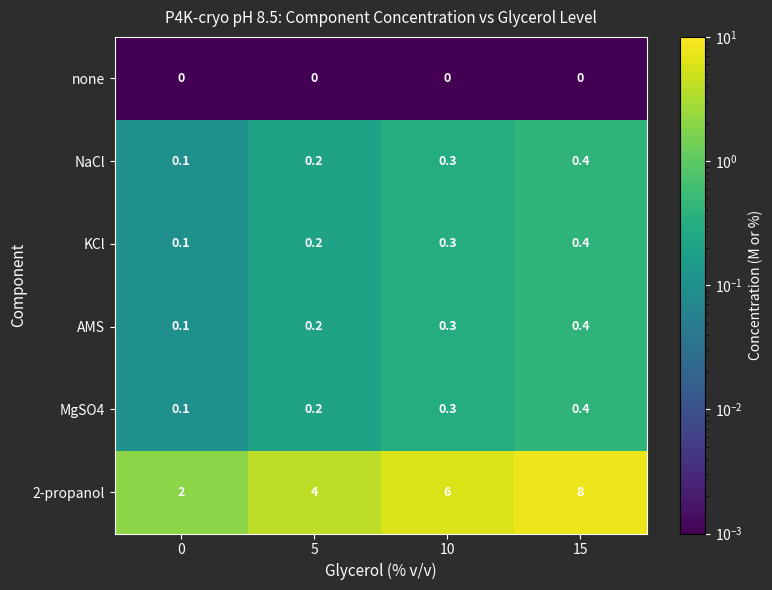

Count the NaCl values in the range 0 to 1.

4